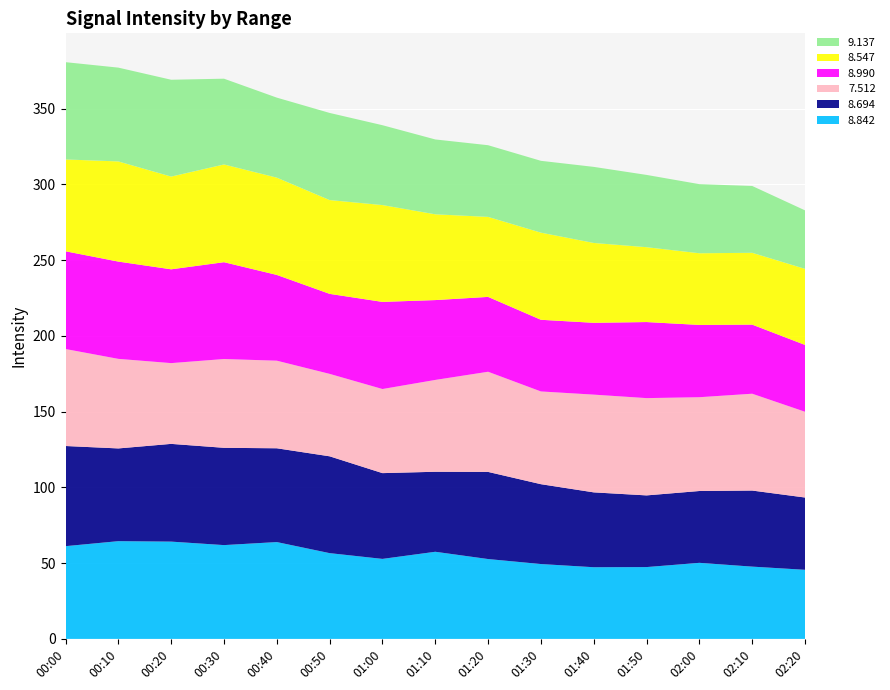

Reading left to right, list all the values displayed in this chart.

8.842: 61.2	64.5	64.2	61.9	63.9	56.6	52.8	57.5	52.7	49.4	47.3	47.4	50.2	47.7	45.6
8.694: 66.1	61.2	64.5	64.2	61.9	63.9	56.6	52.8	57.5	52.7	49.4	47.3	47.4	50.2	47.7
7.512: 64.0	59.1	53.3	58.6	57.8	54.4	55.5	60.6	66.1	61.2	64.5	64.2	61.9	63.9	56.6
8.990: 64.5	64.2	61.9	63.9	56.6	52.8	57.5	52.7	49.4	47.3	47.4	50.2	47.7	45.6	44.1
8.547: 60.6	66.1	61.2	64.5	64.2	61.9	63.9	56.6	52.8	57.5	52.7	49.4	47.3	47.4	50.2
9.137: 64.2	61.9	63.9	56.6	52.8	57.5	52.7	49.4	47.3	47.4	50.2	47.7	45.6	44.1	38.6